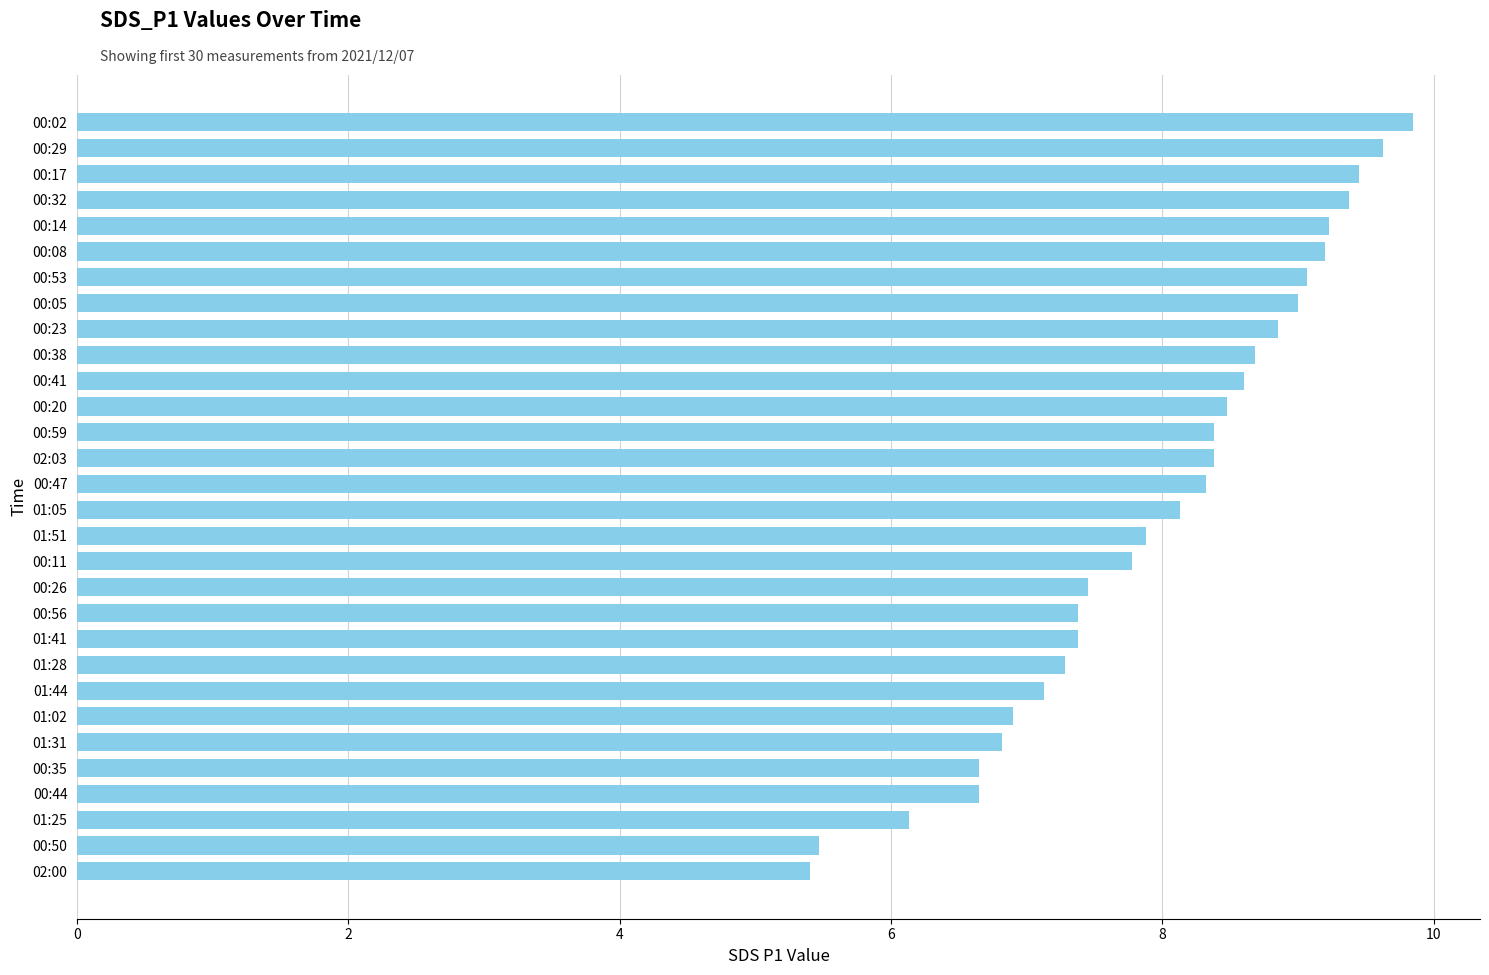

How many categories are shown in the chart?

30